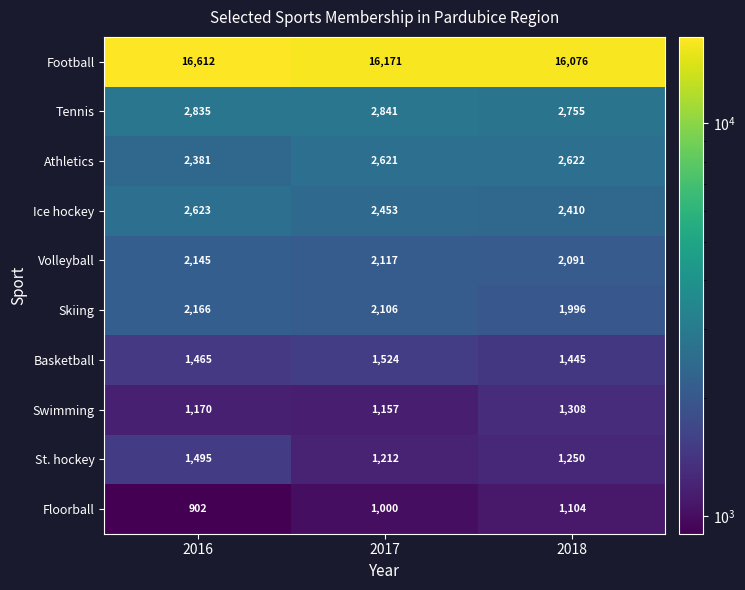

Reading left to right, extract all data points from this chart.

Football: 16612	16171	16076
Tennis: 2835	2841	2755
Athletics: 2381	2621	2622
Ice hockey: 2623	2453	2410
Volleyball: 2145	2117	2091
Skiing: 2166	2106	1996
Basketball: 1465	1524	1445
Swimming: 1170	1157	1308
St. hockey: 1495	1212	1250
Floorball: 902	1000	1104